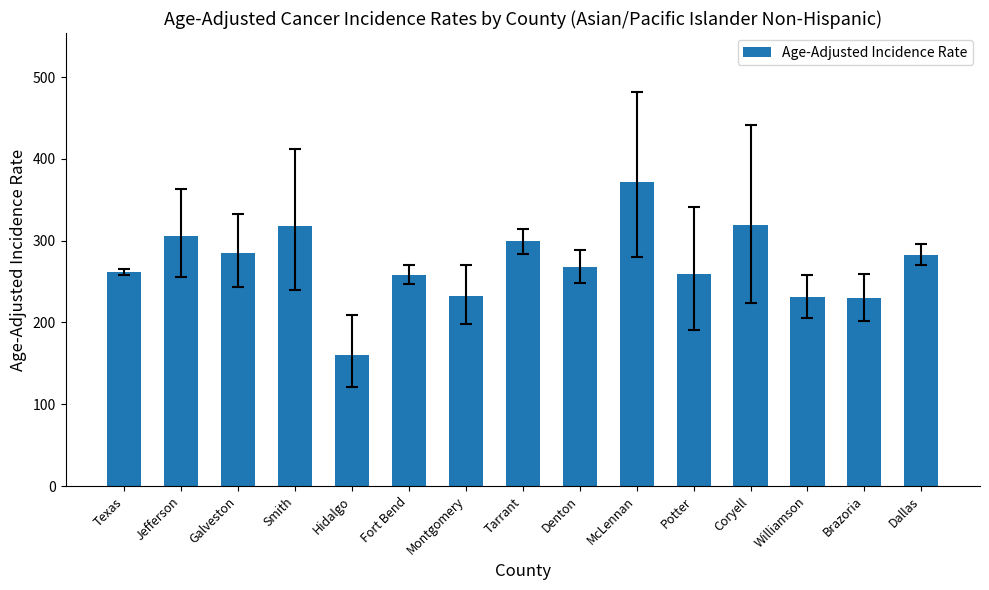

The value at Dallas is 407.4. True or false?

False